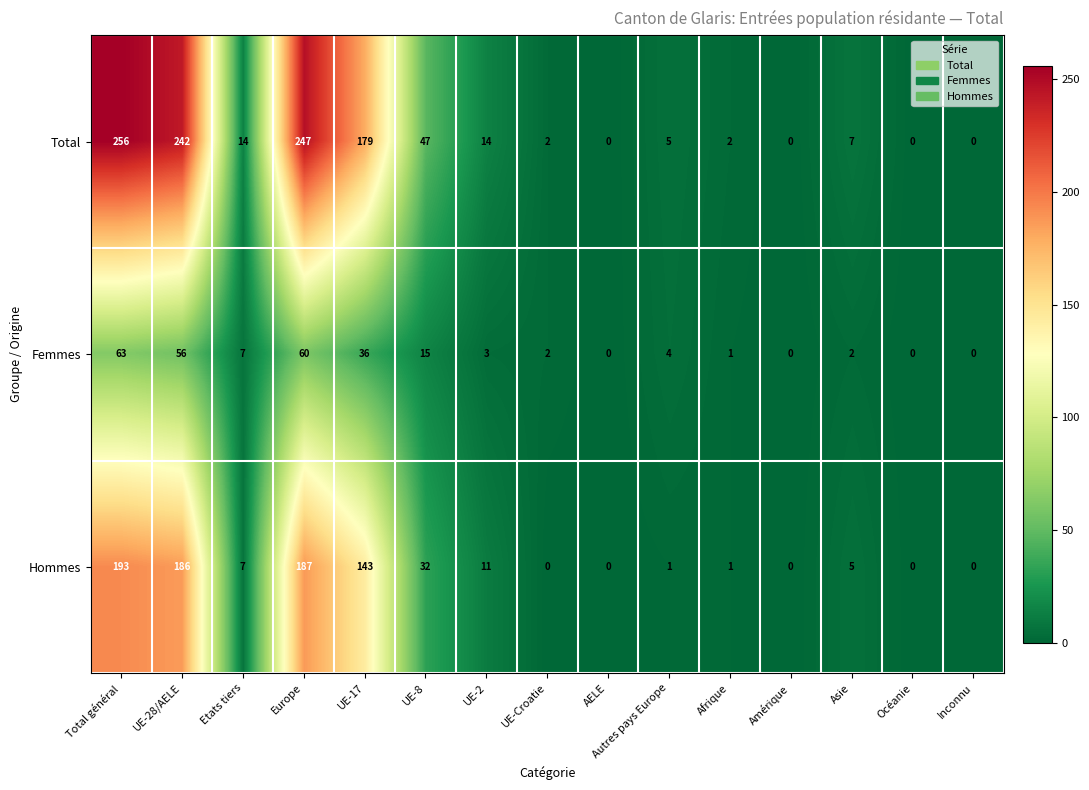

List the series in order of their peak value, lowest first.

Femmes, Hommes, Total